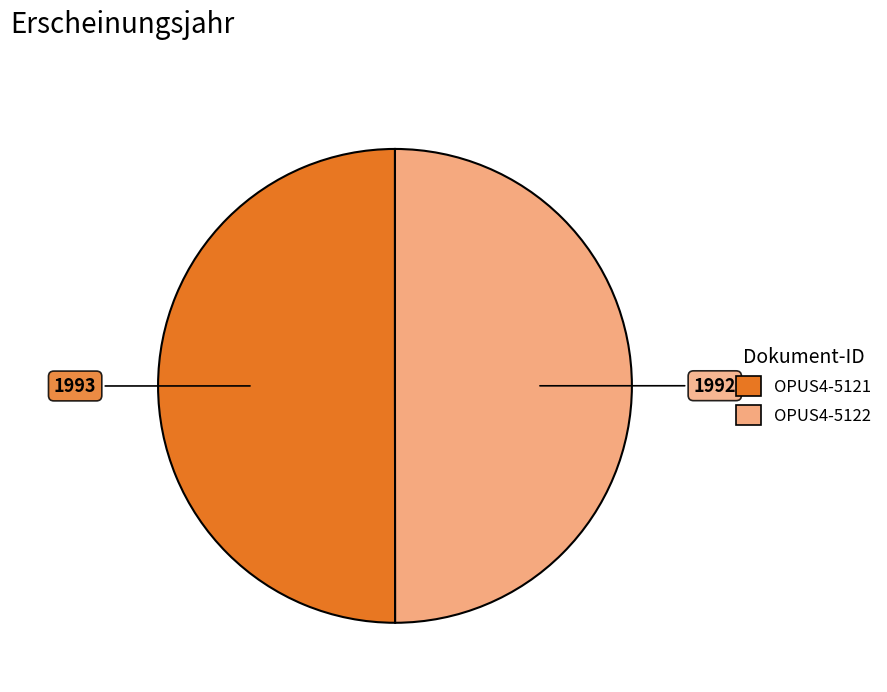

The OPUS4-5122 slice represents 41% of the pie. True or false?

False